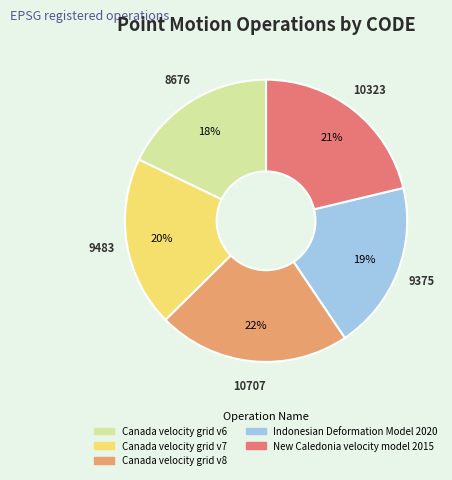

Does any single category account for the majority?

No